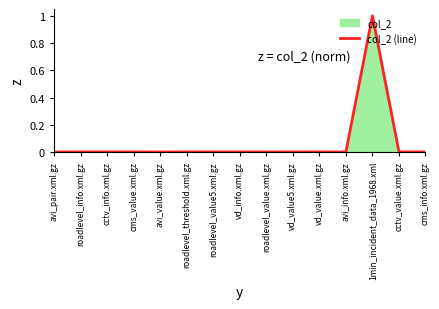

Reading right to left, extract all data points from this chart.

cms_info.xml.gz=0.0	cctv_value.xml.gz=0.0	1min_incident_data_1968.xml=1.0	avi_info.xml.gz=0.0	vd_value.xml.gz=0.0	vd_value5.xml.gz=0.0	roadlevel_value.xml.gz=0.0	vd_info.xml.gz=0.0	roadlevel_value5.xml.gz=0.0	roadlevel_threshold.xml.gz=0.0	avi_value.xml.gz=0.0	cms_value.xml.gz=0.0	cctv_info.xml.gz=0.0	roadlevel_info.xml.gz=0.0	avi_pair.xml.gz=0.0